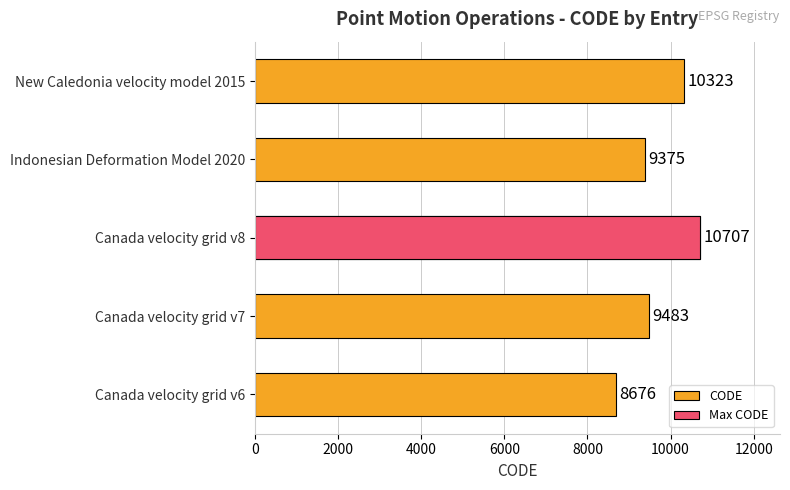

What value does the data have at Canada velocity grid v6, to the nearest 10?

8680